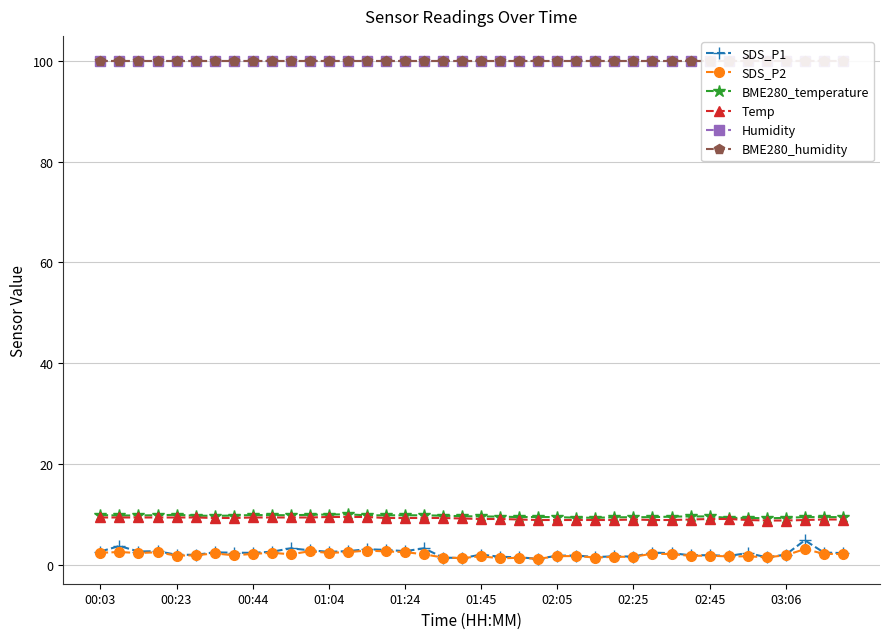

How many series are shown in this chart?

6